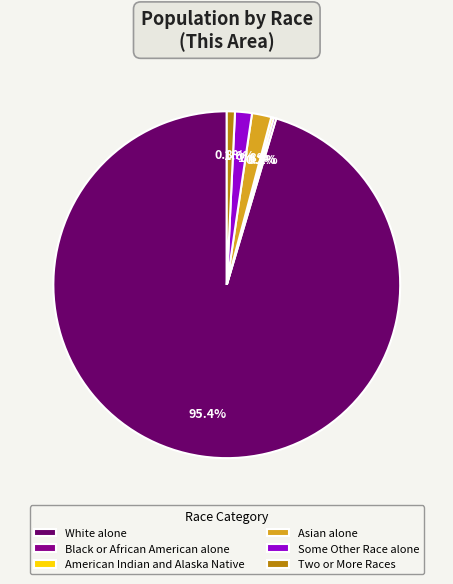

Which category has the biggest portion of the pie?

White alone